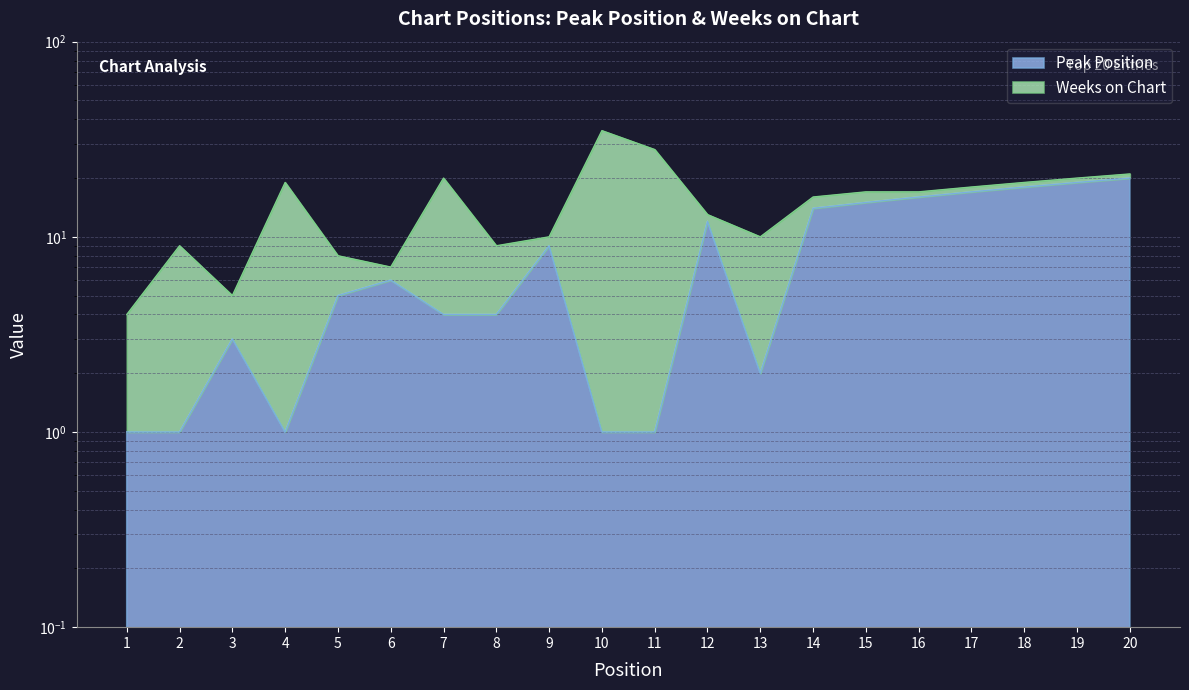

Reading right to left, extract all data points from this chart.

20=20	19=19	18=18	17=17	16=16	15=15	14=14	13=2	12=12	11=1	10=1	9=9	8=4	7=4	6=6	5=5	4=1	3=3	2=1	1=1